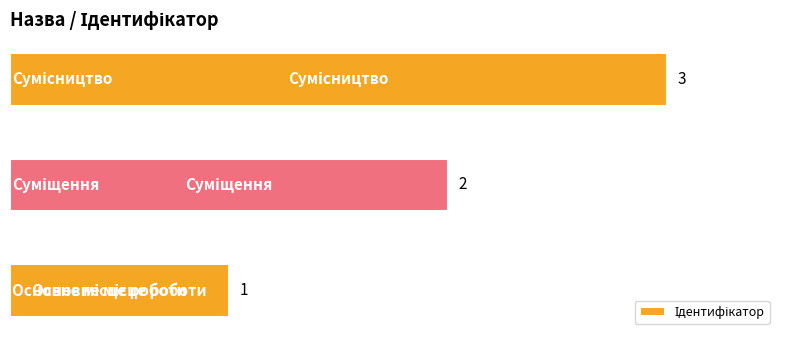

What is the maximum value shown in the chart?

3